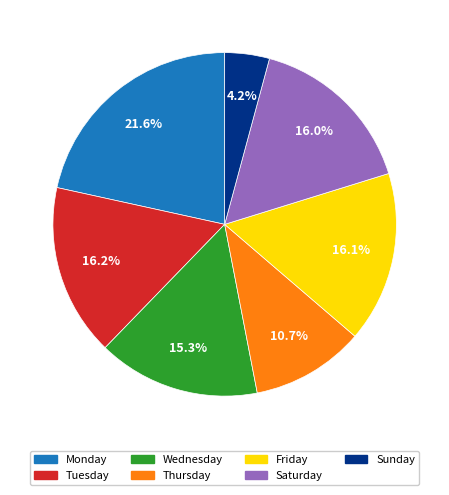

Does any single category account for the majority?

No